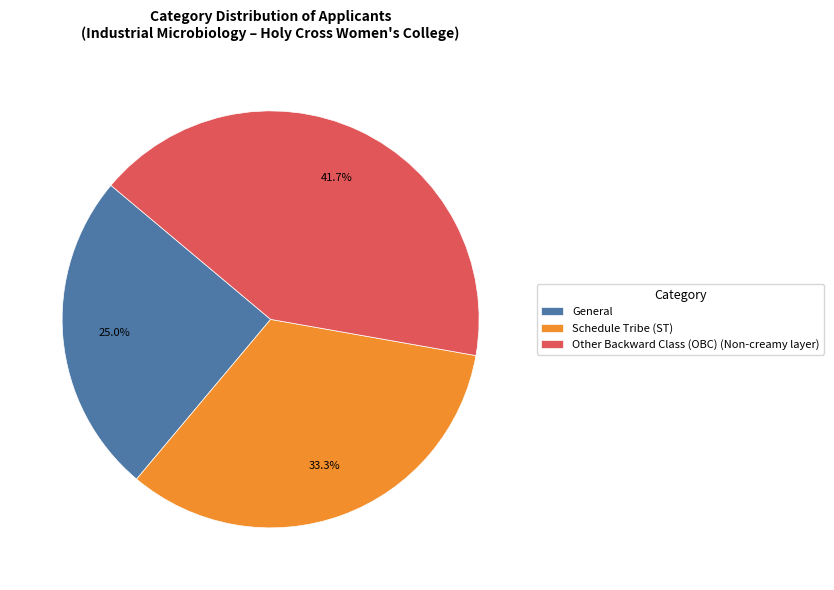

To the nearest percent, what is the combined percentage of Other Backward Class (OBC) and General?

67%